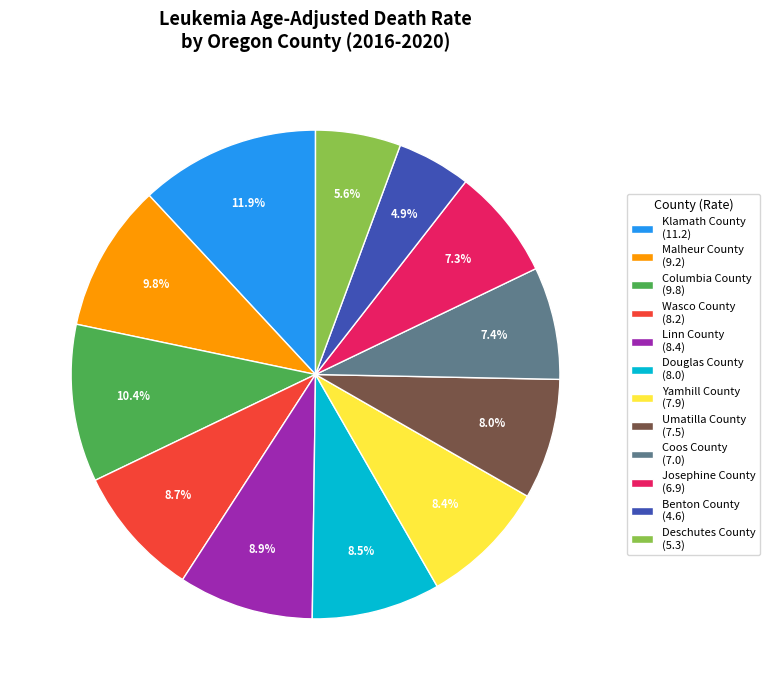

To the nearest percent, what is the average slice percentage?

8%